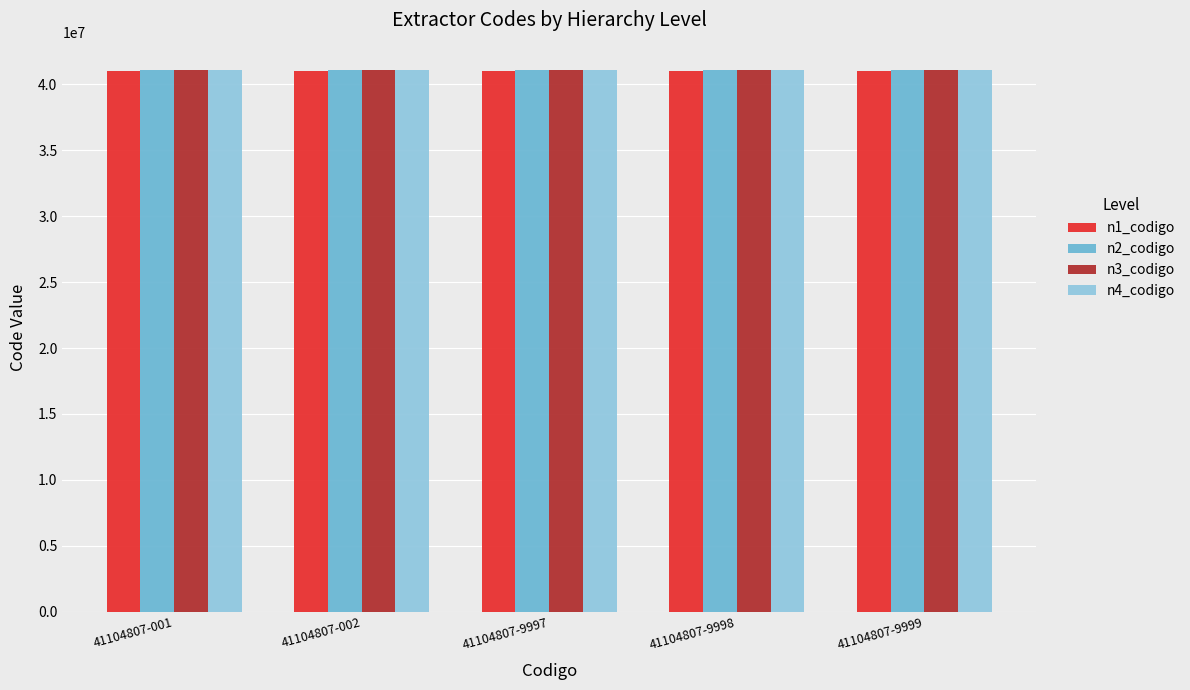

What is the maximum value shown in the chart?

41104807